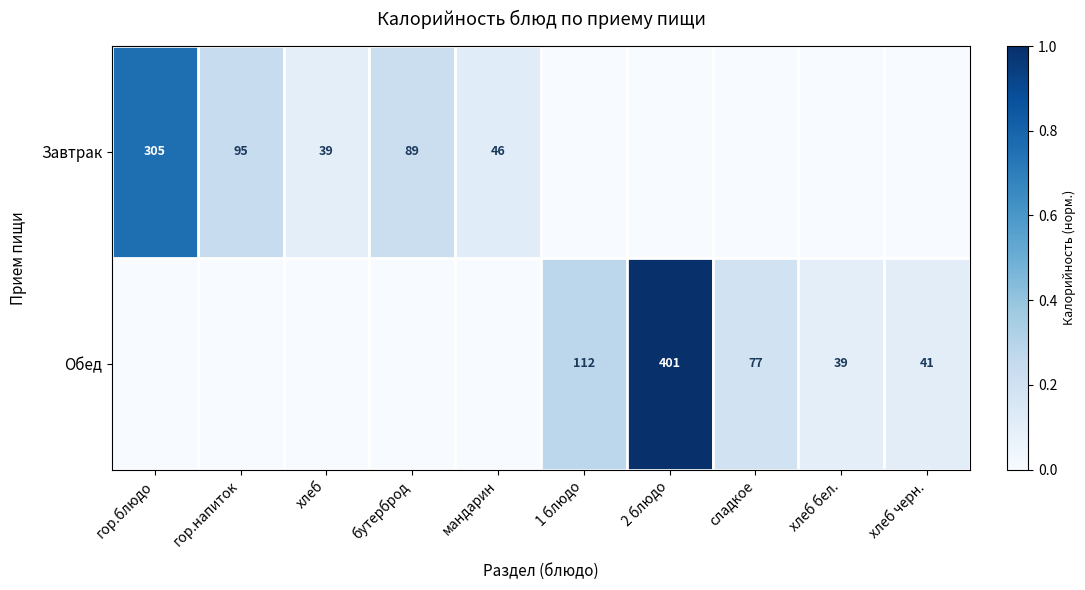

Count the number of categories in the chart.

10